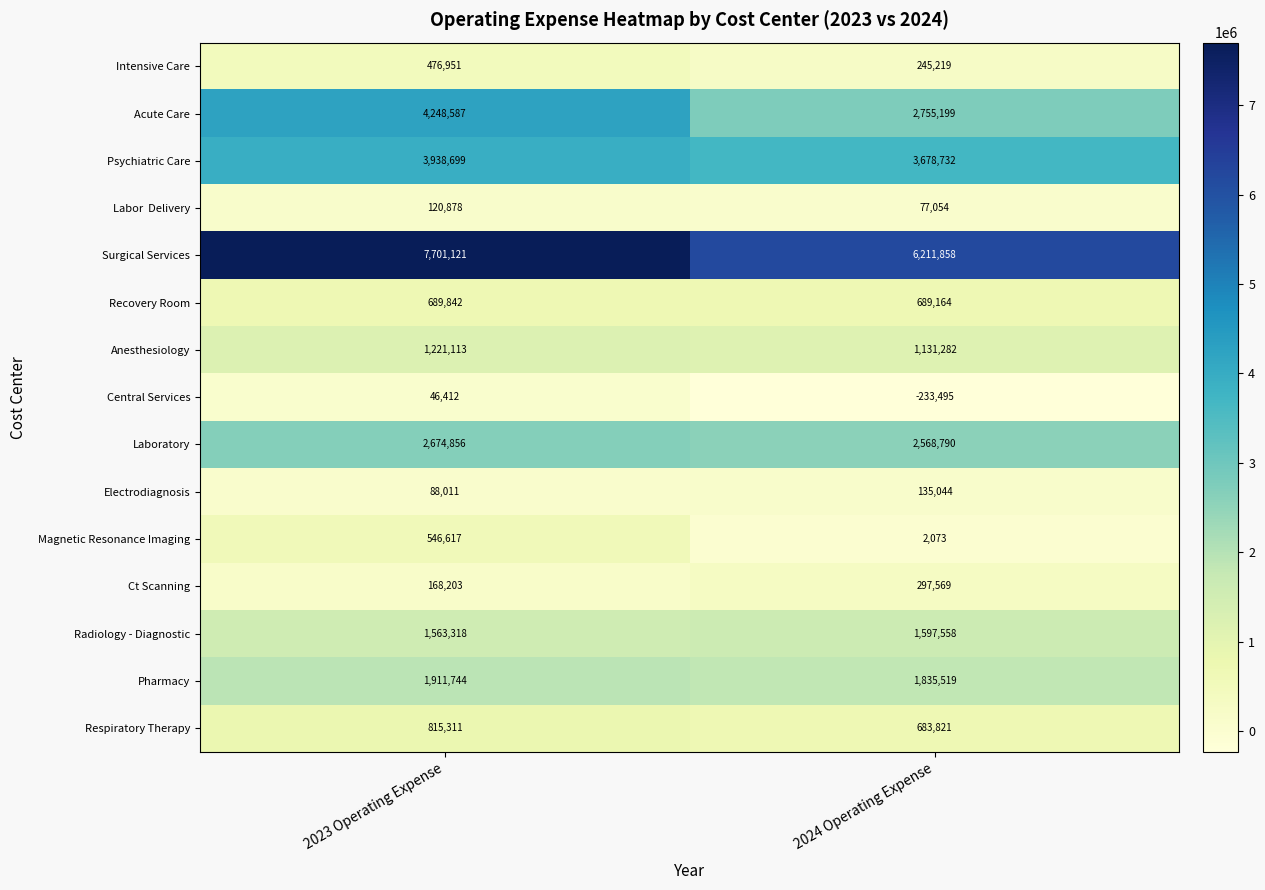

List the labels in order of Electrodiagnosis value, largest first.

2024 Operating Expense, 2023 Operating Expense